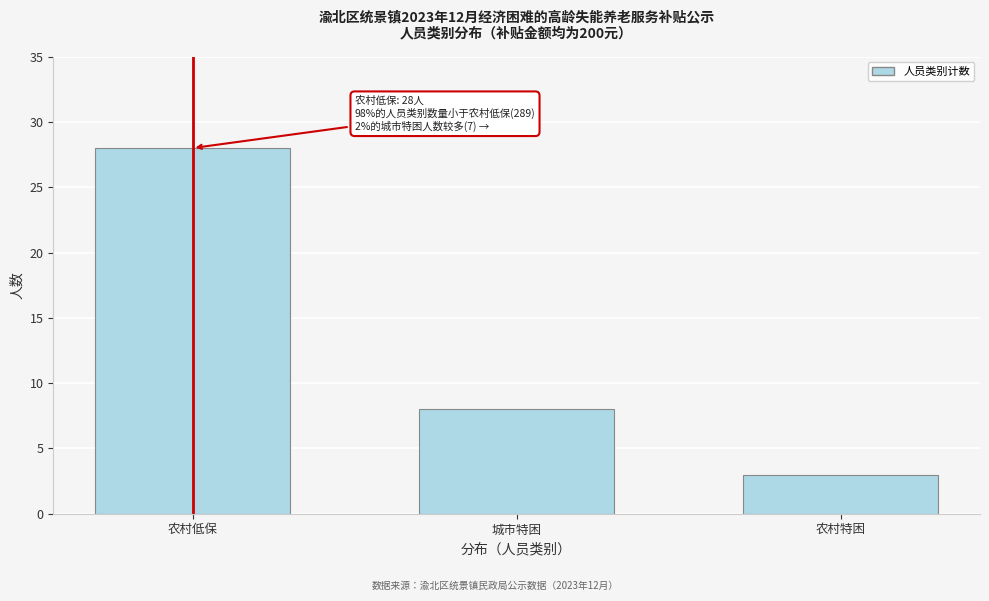

Reading left to right, what are all the values shown in this chart?

农村低保=28	城市特困=8	农村特困=3